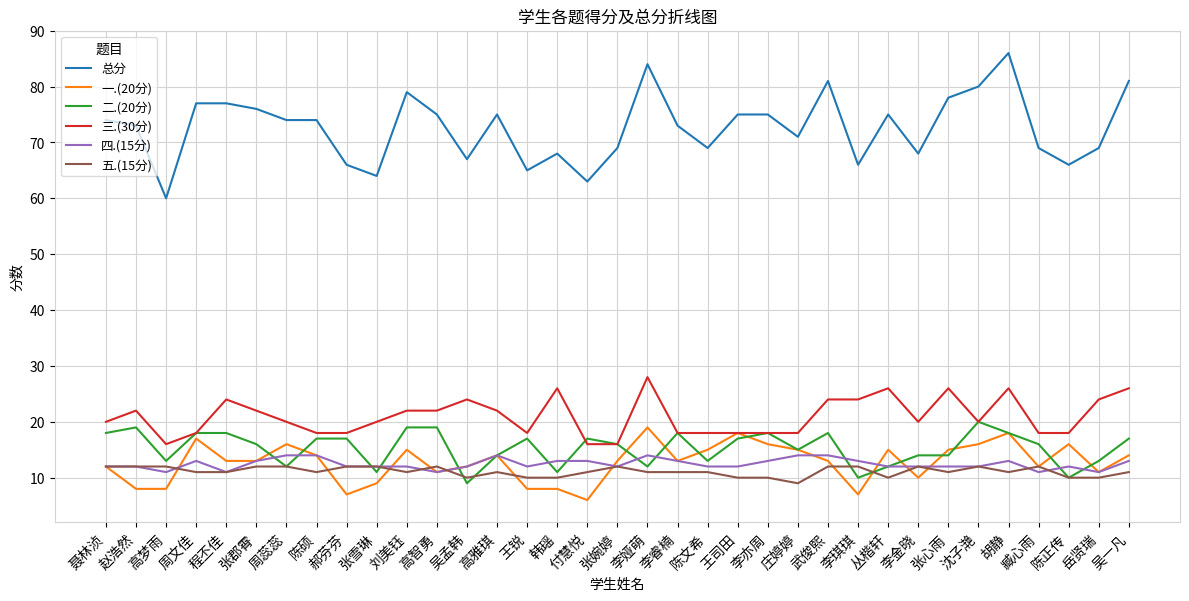

True or false: 总分 has a value of 66 at 郝芬芬.

True